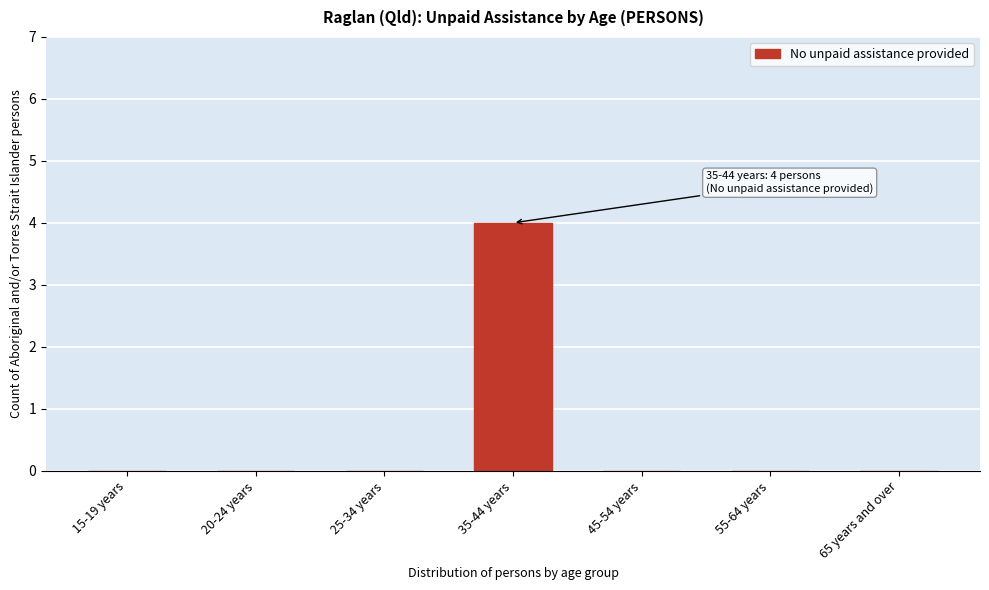

Reading left to right, list all the values displayed in this chart.

15-19 years=0	20-24 years=0	25-34 years=0	35-44 years=4	45-54 years=0	55-64 years=0	65 years and over=0